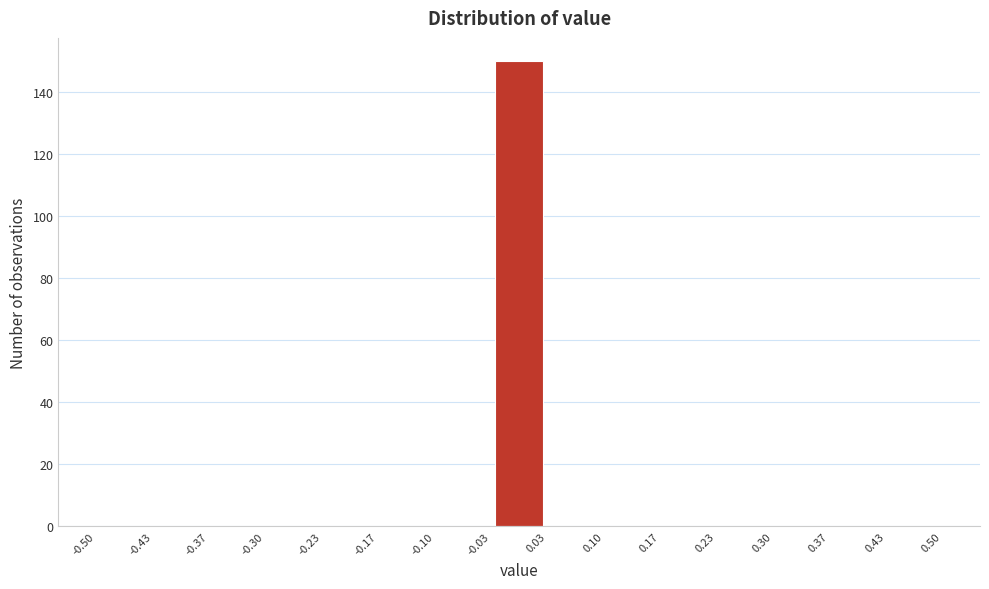

Reading left to right, list every bar in this chart as the range it spans on the x-axis followed by its height. The values are not printed on the chart, so give them approximately, as read against the axis.

-0.50 to -0.43: 0
-0.43 to -0.37: 0
-0.37 to -0.30: 0
-0.30 to -0.23: 0
-0.23 to -0.17: 0
-0.17 to -0.10: 0
-0.10 to -0.03: 0
-0.03 to 0.03: 150
0.03 to 0.10: 0
0.10 to 0.17: 0
0.17 to 0.23: 0
0.23 to 0.30: 0
0.30 to 0.37: 0
0.37 to 0.43: 0
0.43 to 0.50: 0